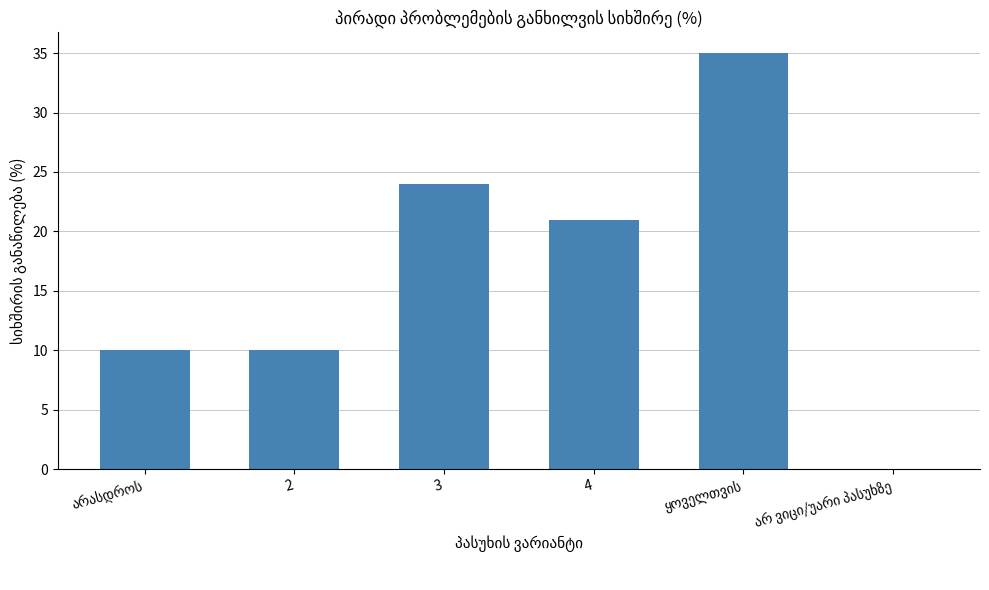

Read the value at 3, to the nearest 5.

25